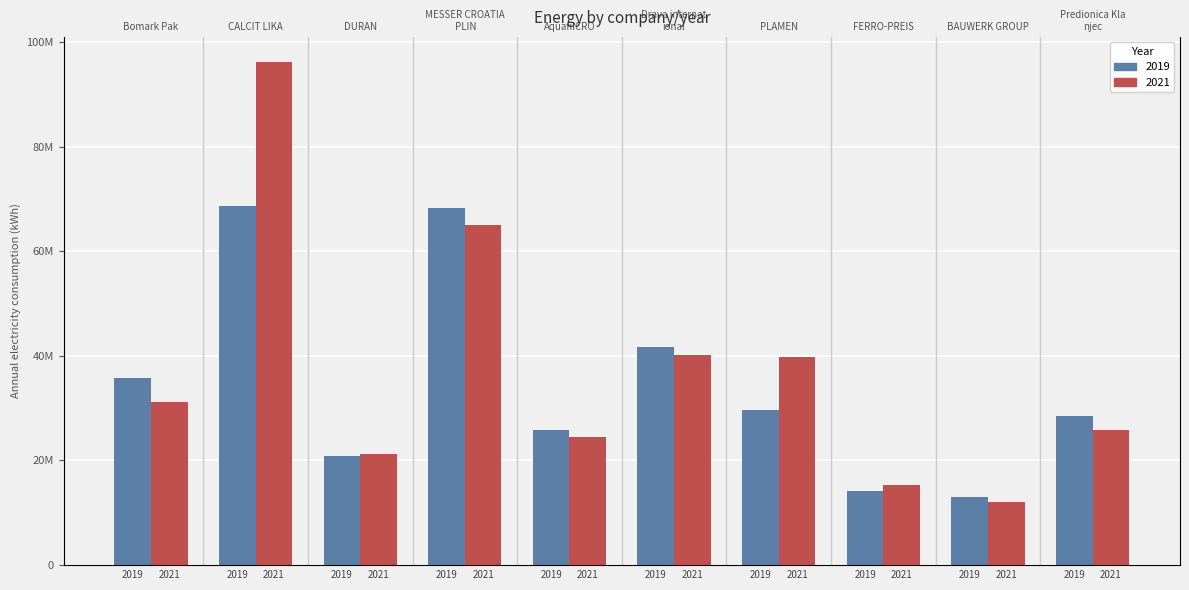

Is it true that 2019 equals 41648481 at Drava international?

True